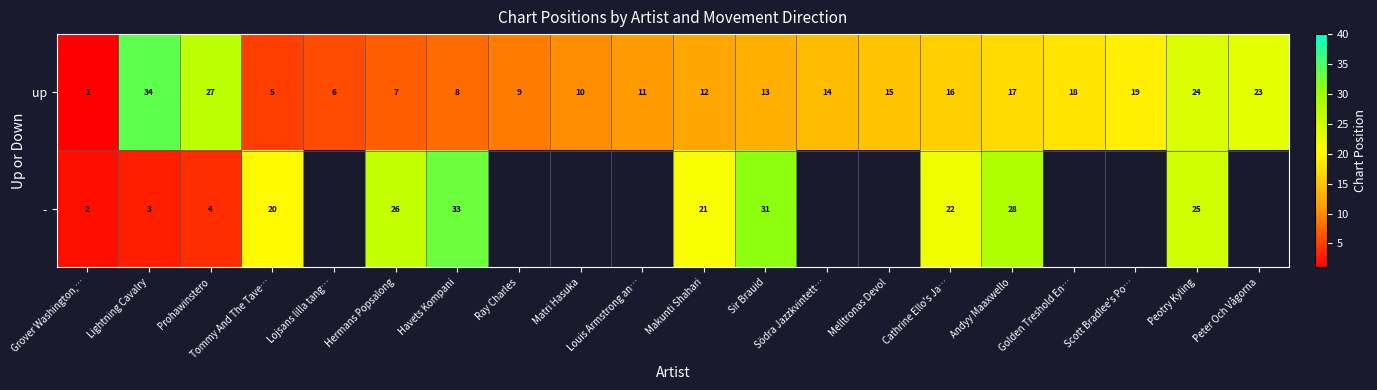

The - series shows 10 at Tommy And The Tave…. True or false?

False